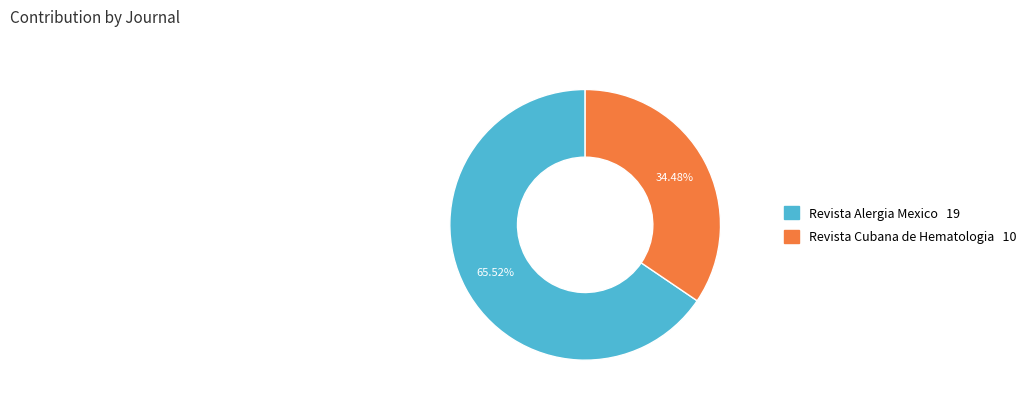

Which has a higher value, Revista Alergia Mexico or Revista Cubana de Hematologia?

Revista Alergia Mexico